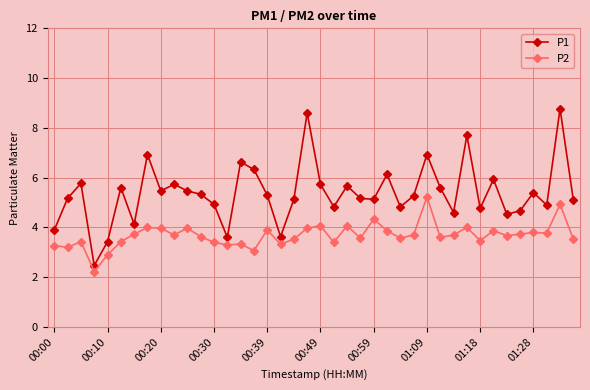

What is the smallest value displayed?

2.2